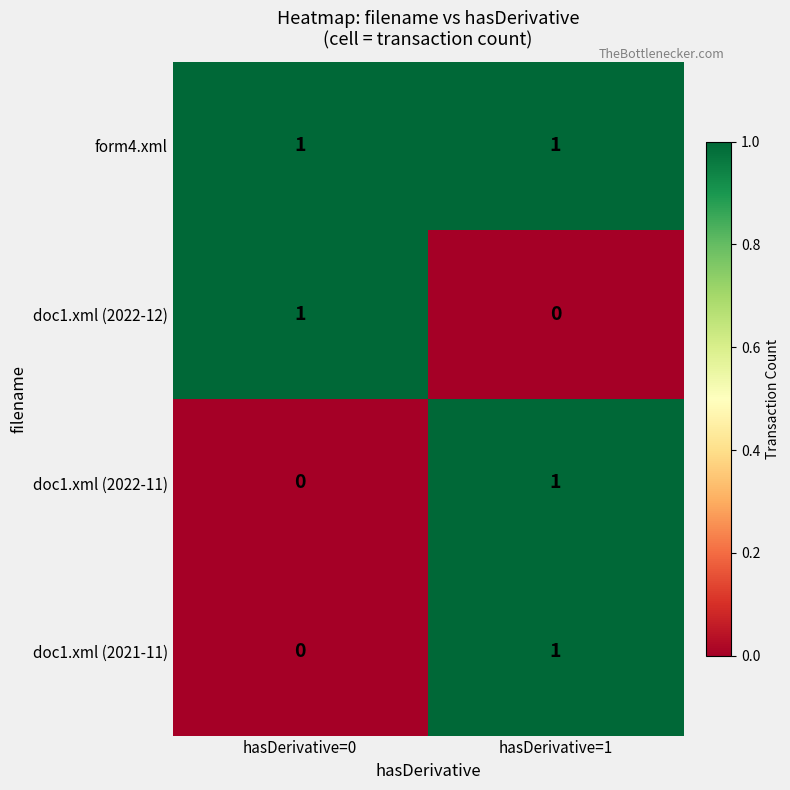

How many positive values does the doc1.xml (2022-11) series have?

1